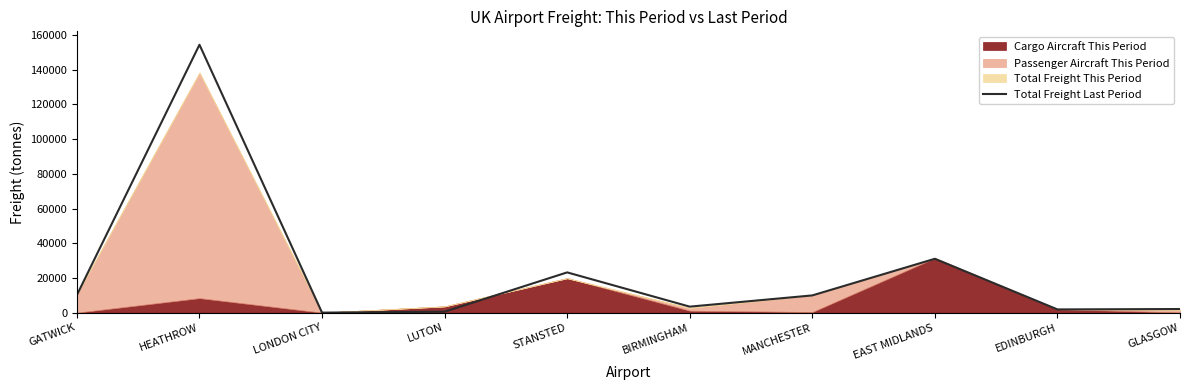

What is the difference between the maximum and minimum values?

154358.9